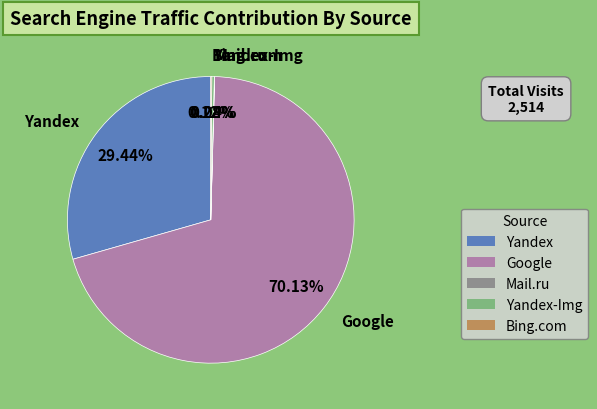

What is the largest slice in the pie chart?

Google